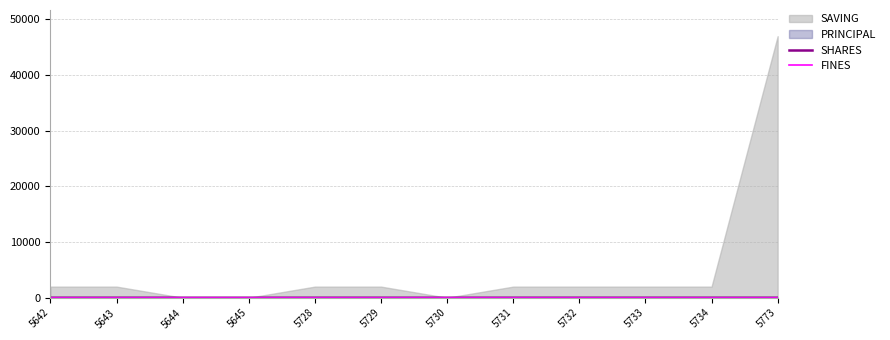

At which label does FINES reach its peak?

5642